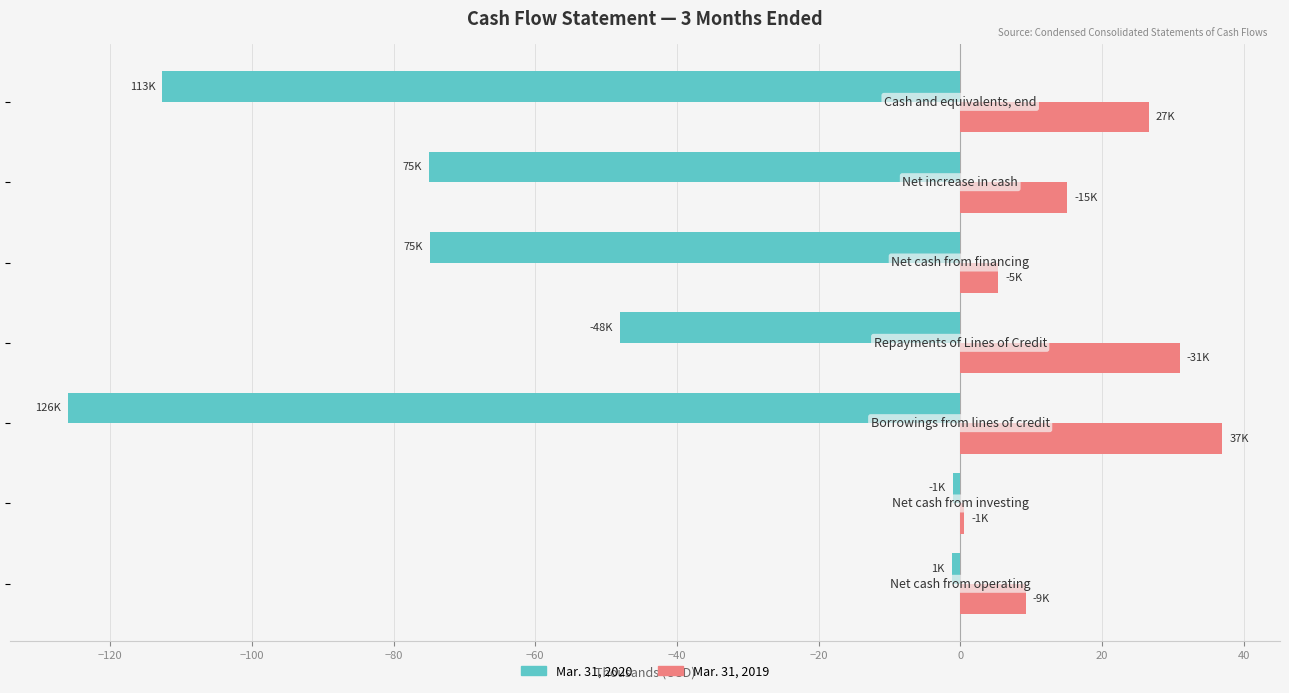

At how many categories does at least one series exceed 32?

1